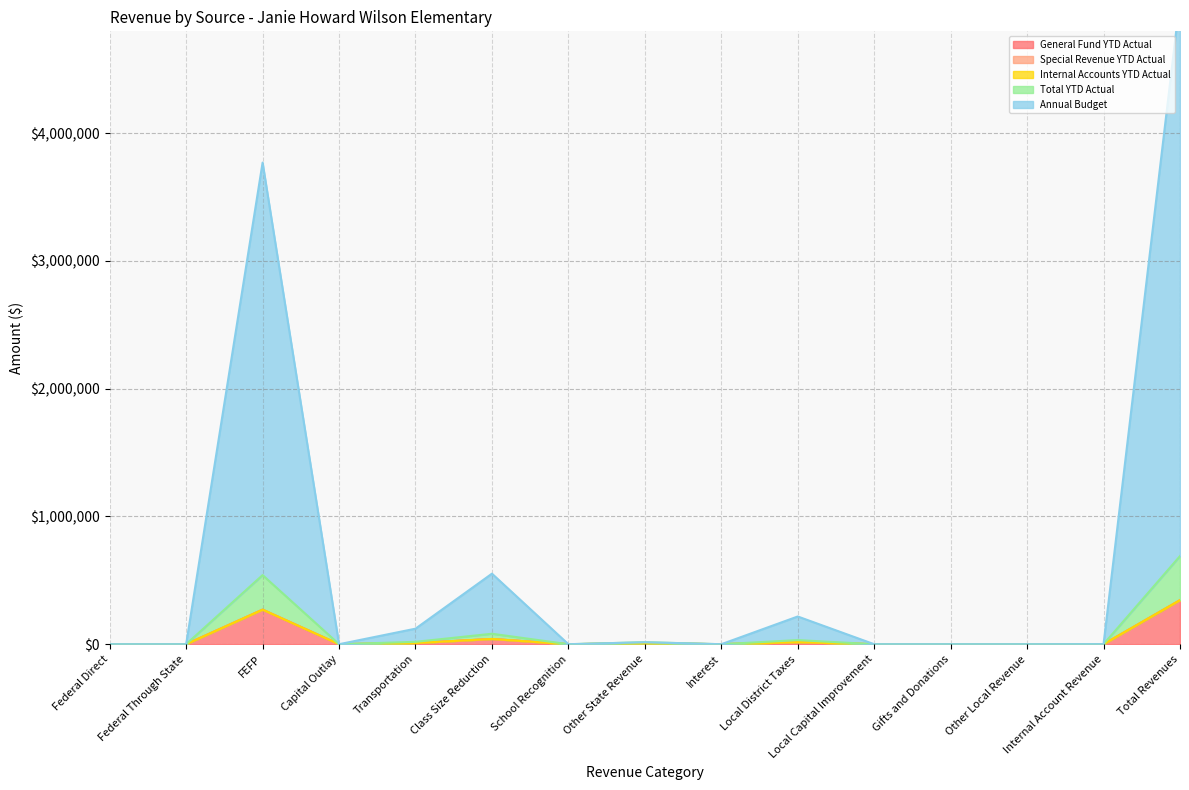

True or false: Annual Budget has more than 2 interior local peaks.

True